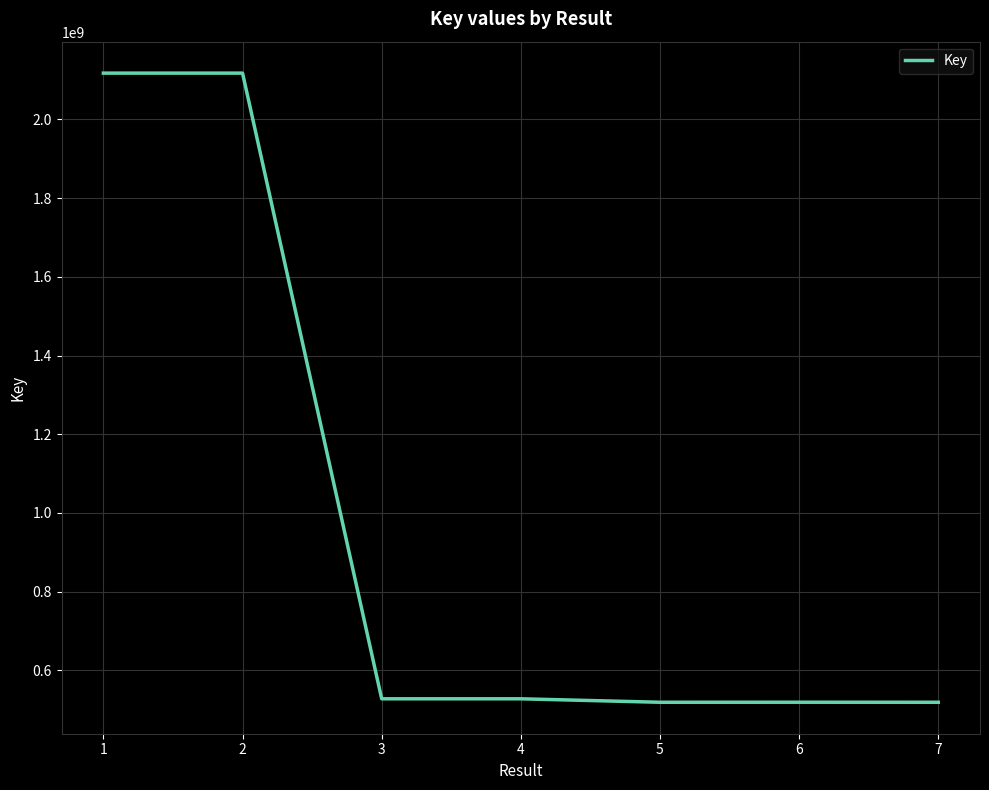

Approximately how many times larger is the value at 2 compared to 6?

4.1